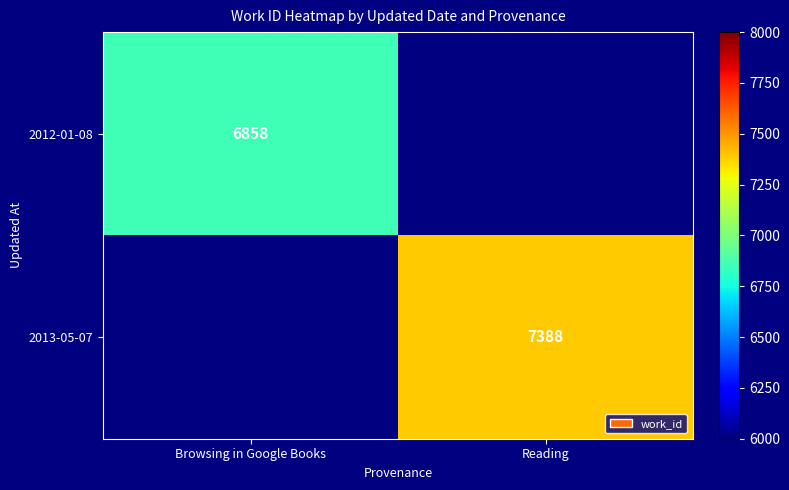

The 2012-01-08 series shows 6858 at Browsing in Google Books. True or false?

True